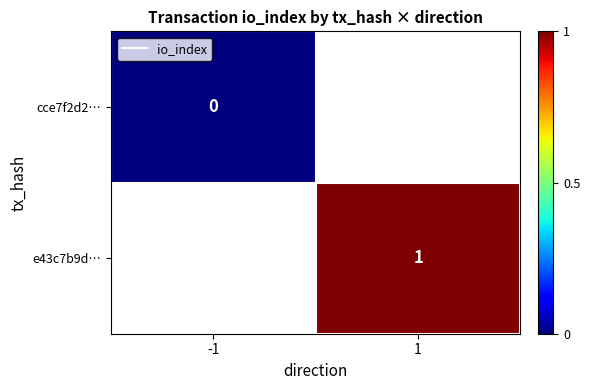

Which label corresponds to the smallest value in the chart?

-1